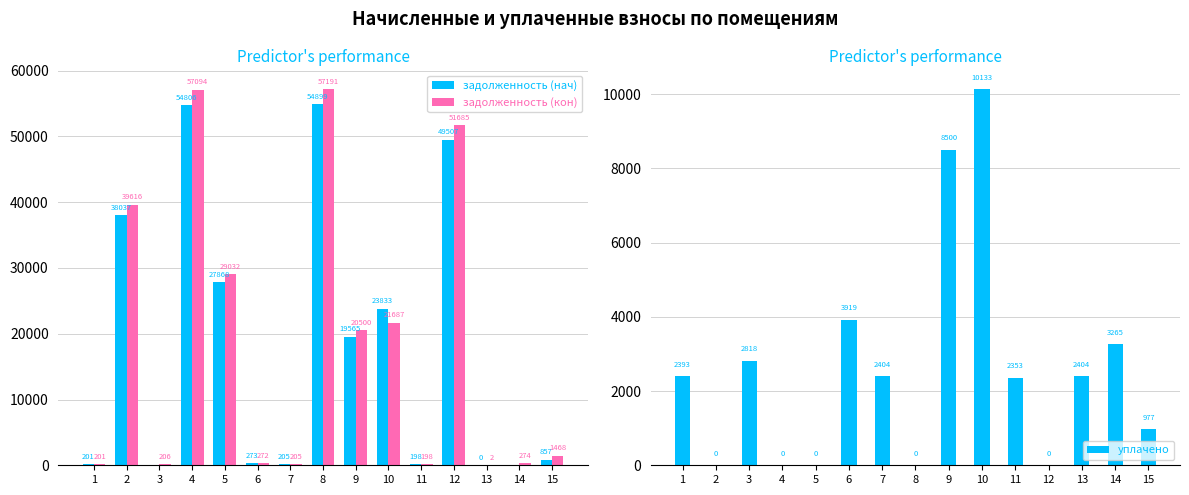

How many bars are there in total?

45